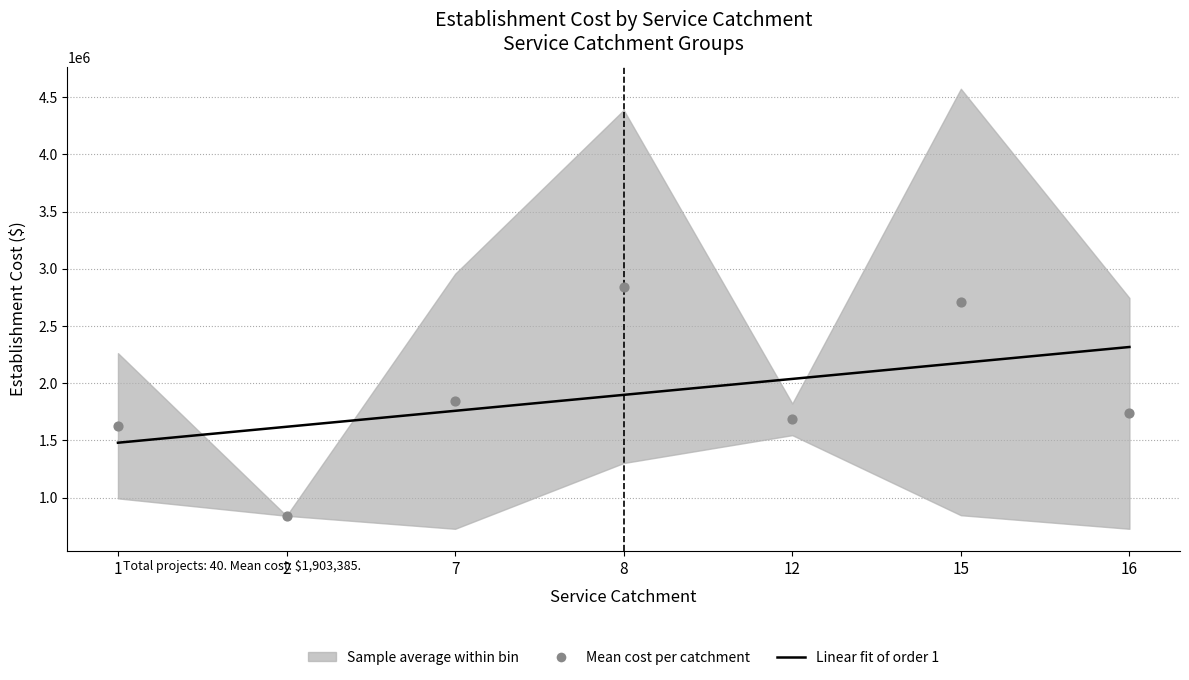

What is the total value across all series at 12?

3722519.2